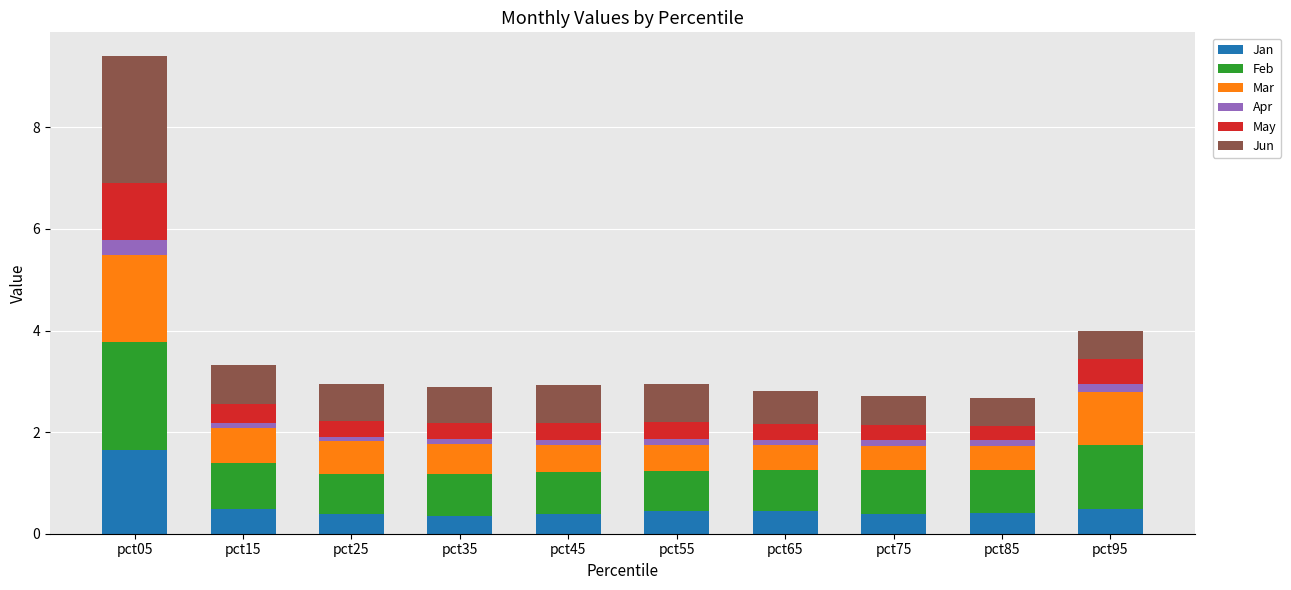

Does the chart contain stacked bars?

Yes